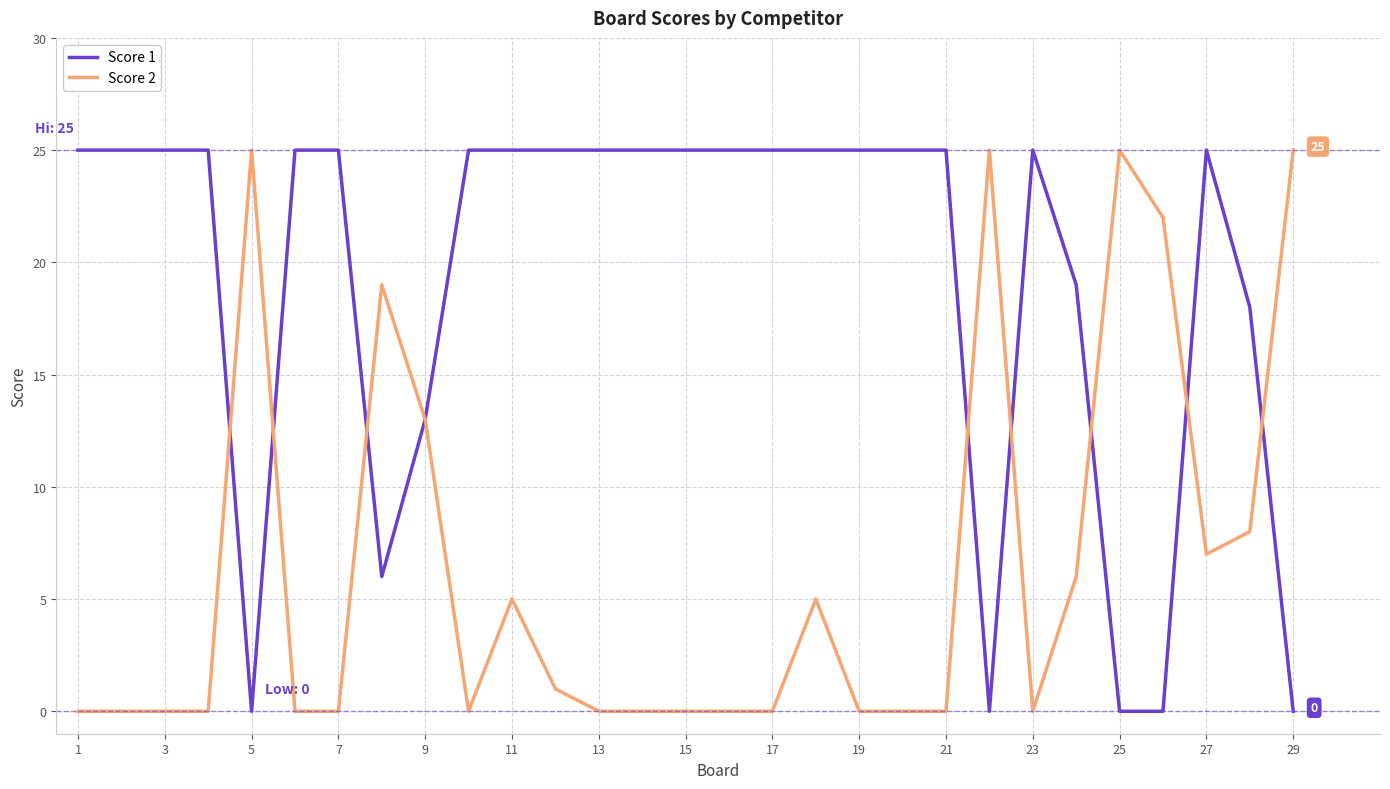

List the series in order of their overall mean, lowest first.

Score 2, Score 1